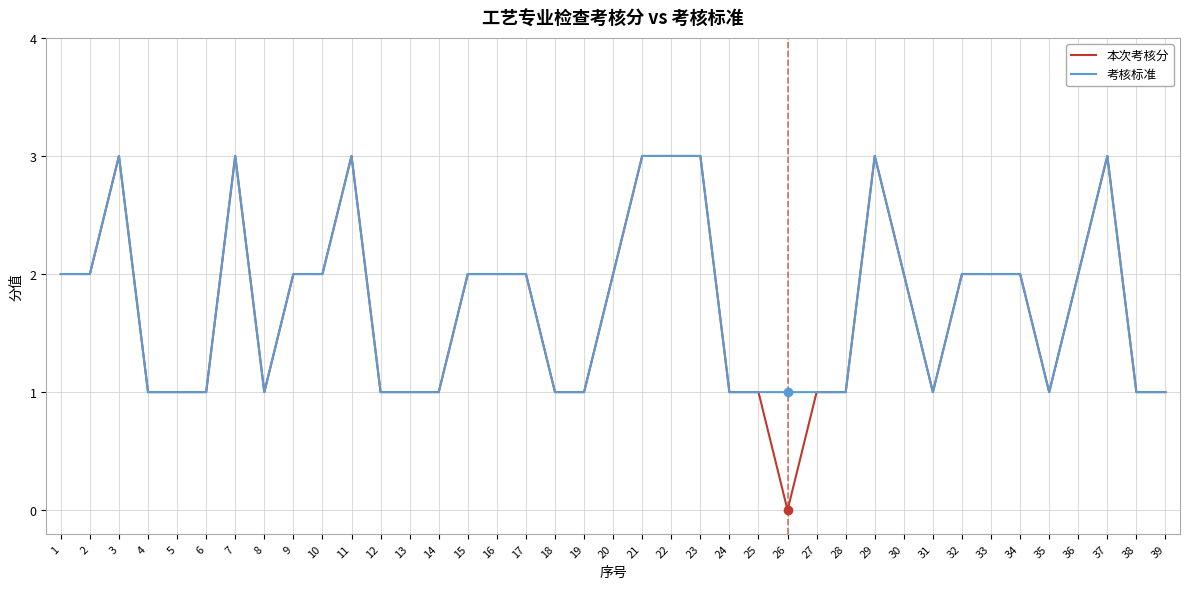

Is it true that 本次考核分 equals 2 at 35?

False